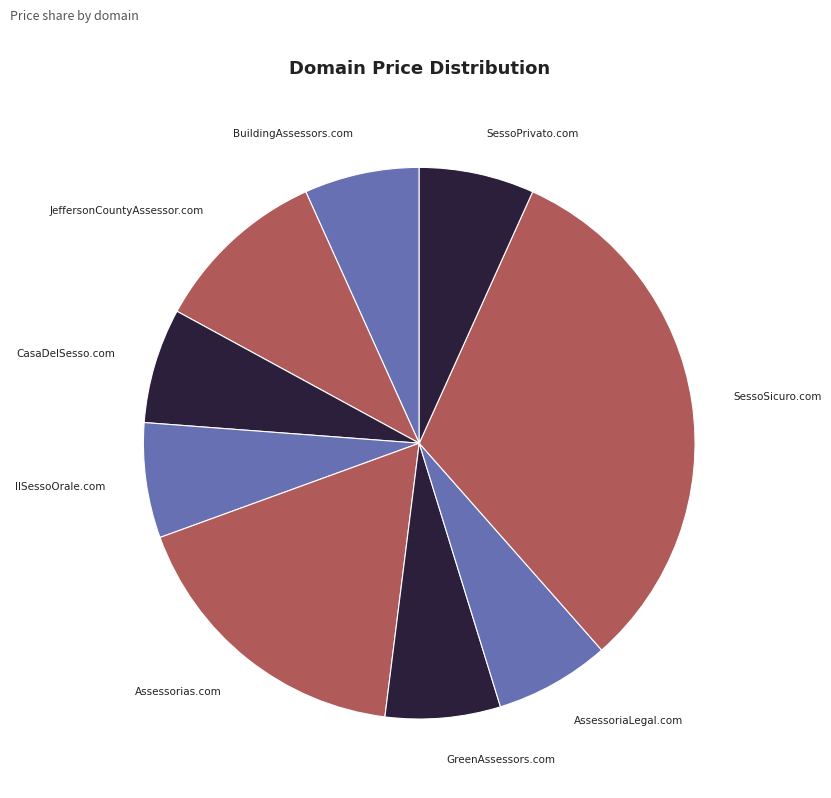

How many slices are in this pie chart?

9